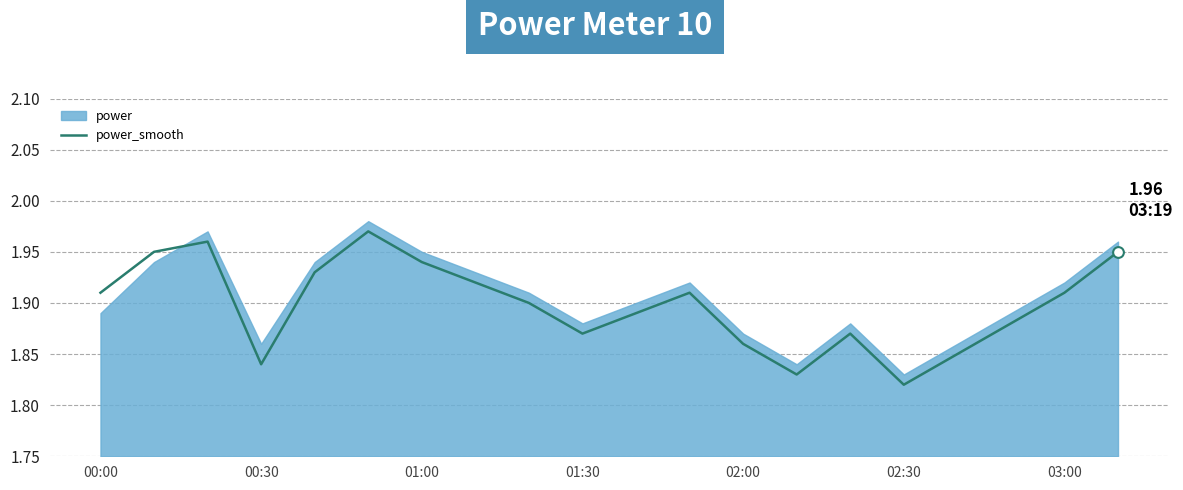

Which category has the lowest value in the power_smooth series?

02:30